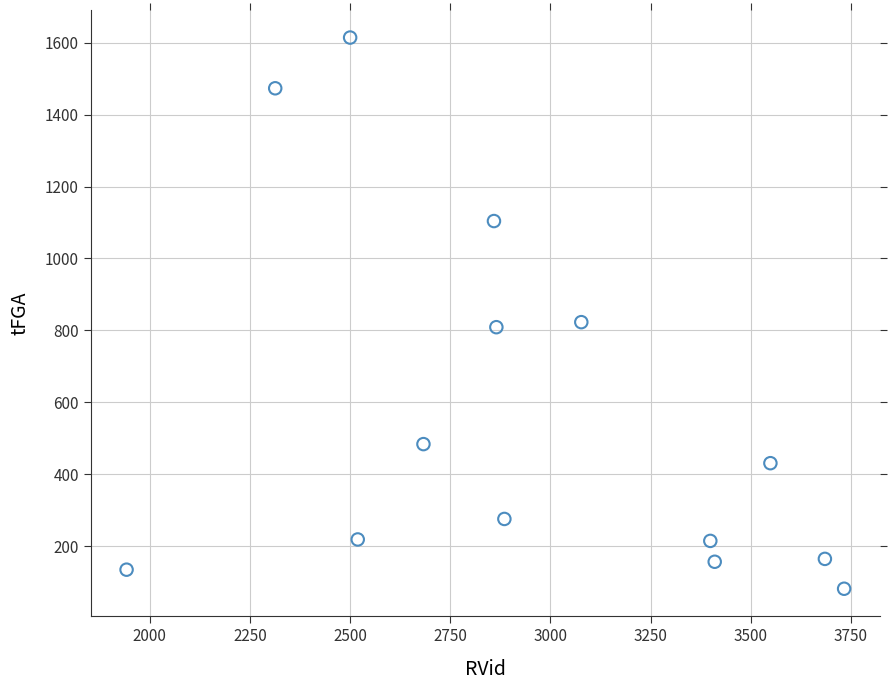

What is the range of Y values (max minus min)?

1532